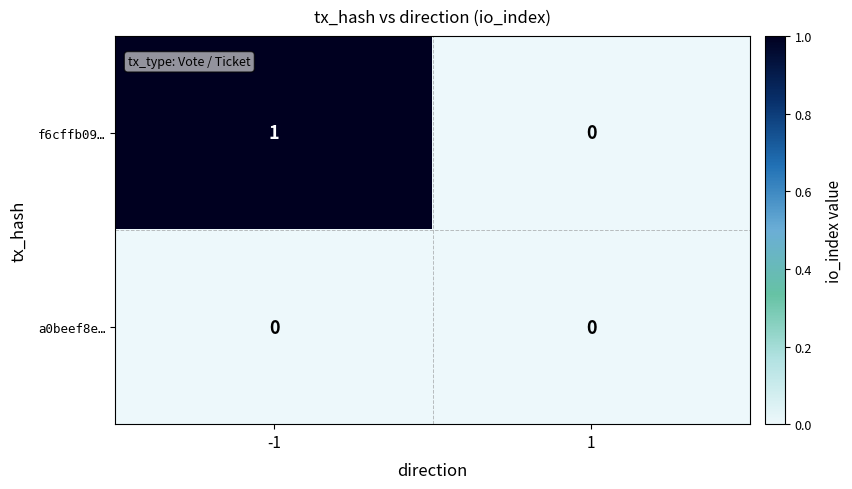

Between -1 and 1, which series saw the biggest shift?

f6cffb09…